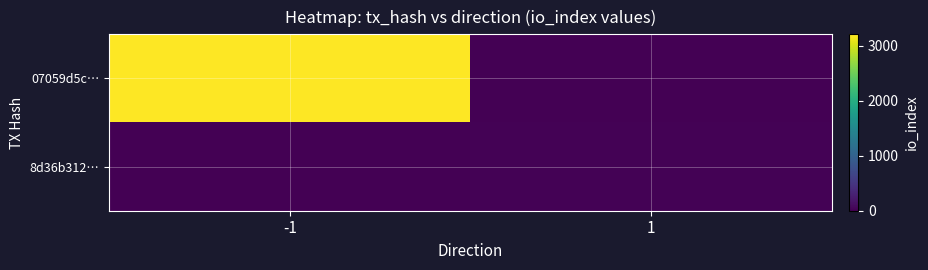

Which series changed the most between -1 and 1?

07059d5c…